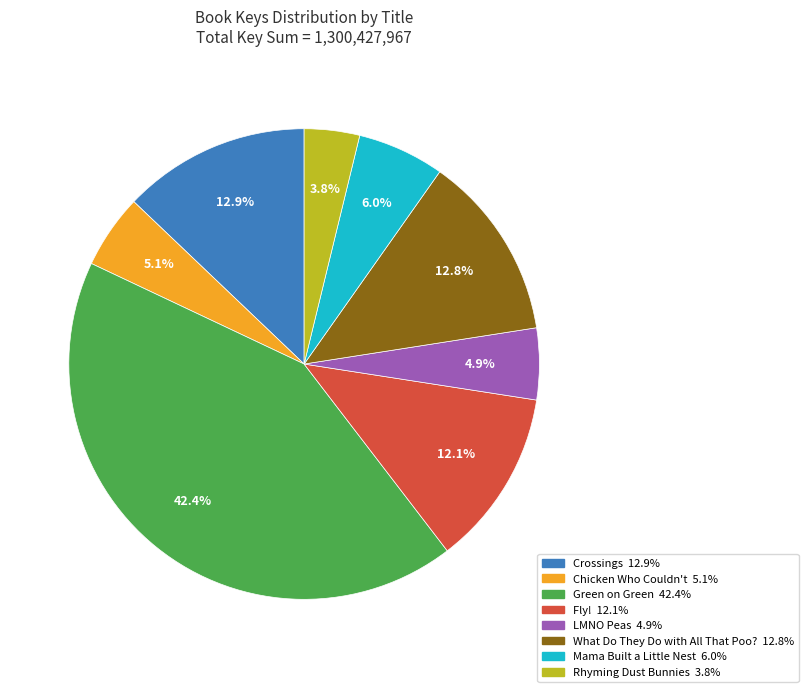

Does any single category account for the majority?

No